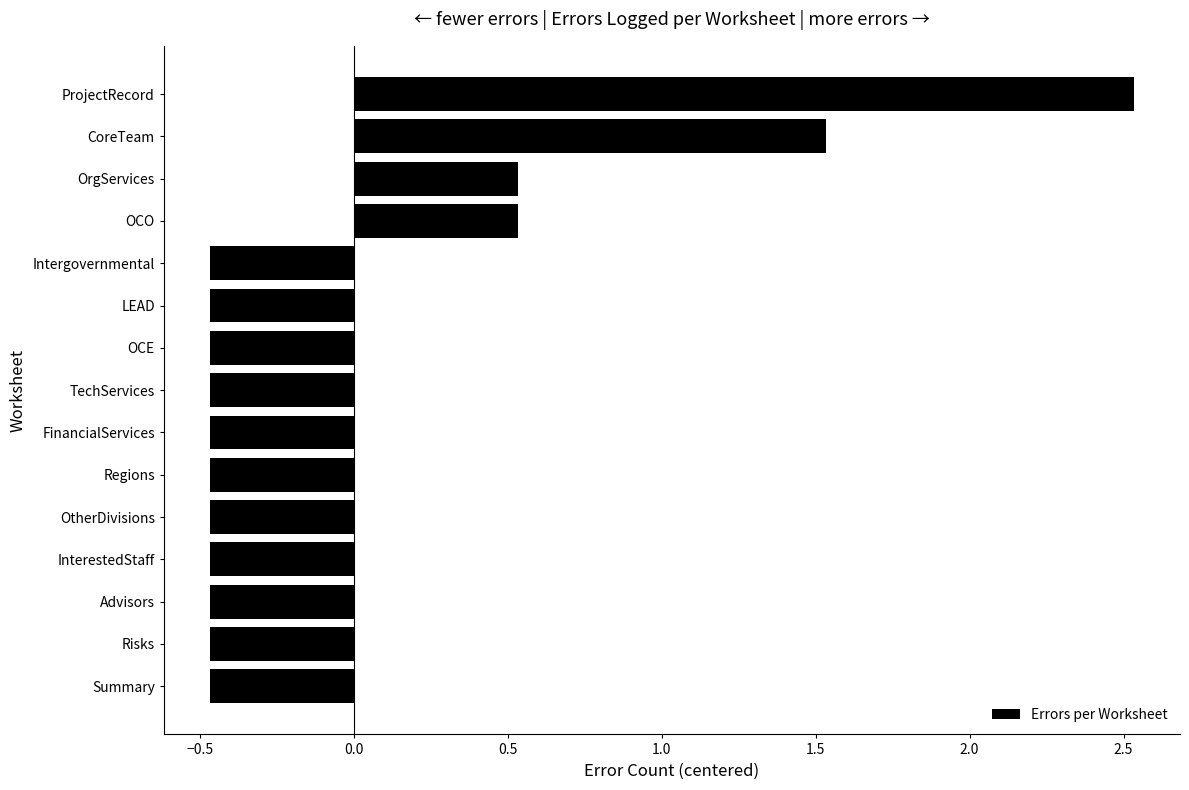

Which has a higher value, FinancialServices or ProjectRecord?

ProjectRecord